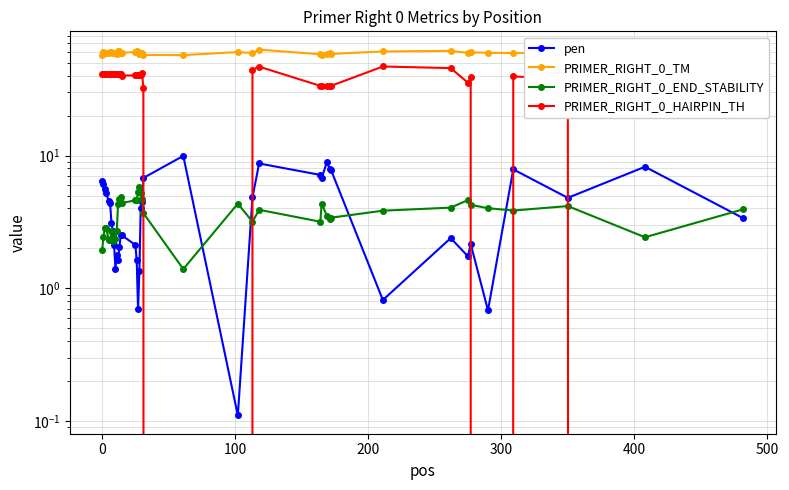

How many interior local peaks does the PRIMER_RIGHT_0_END_STABILITY series have?

9